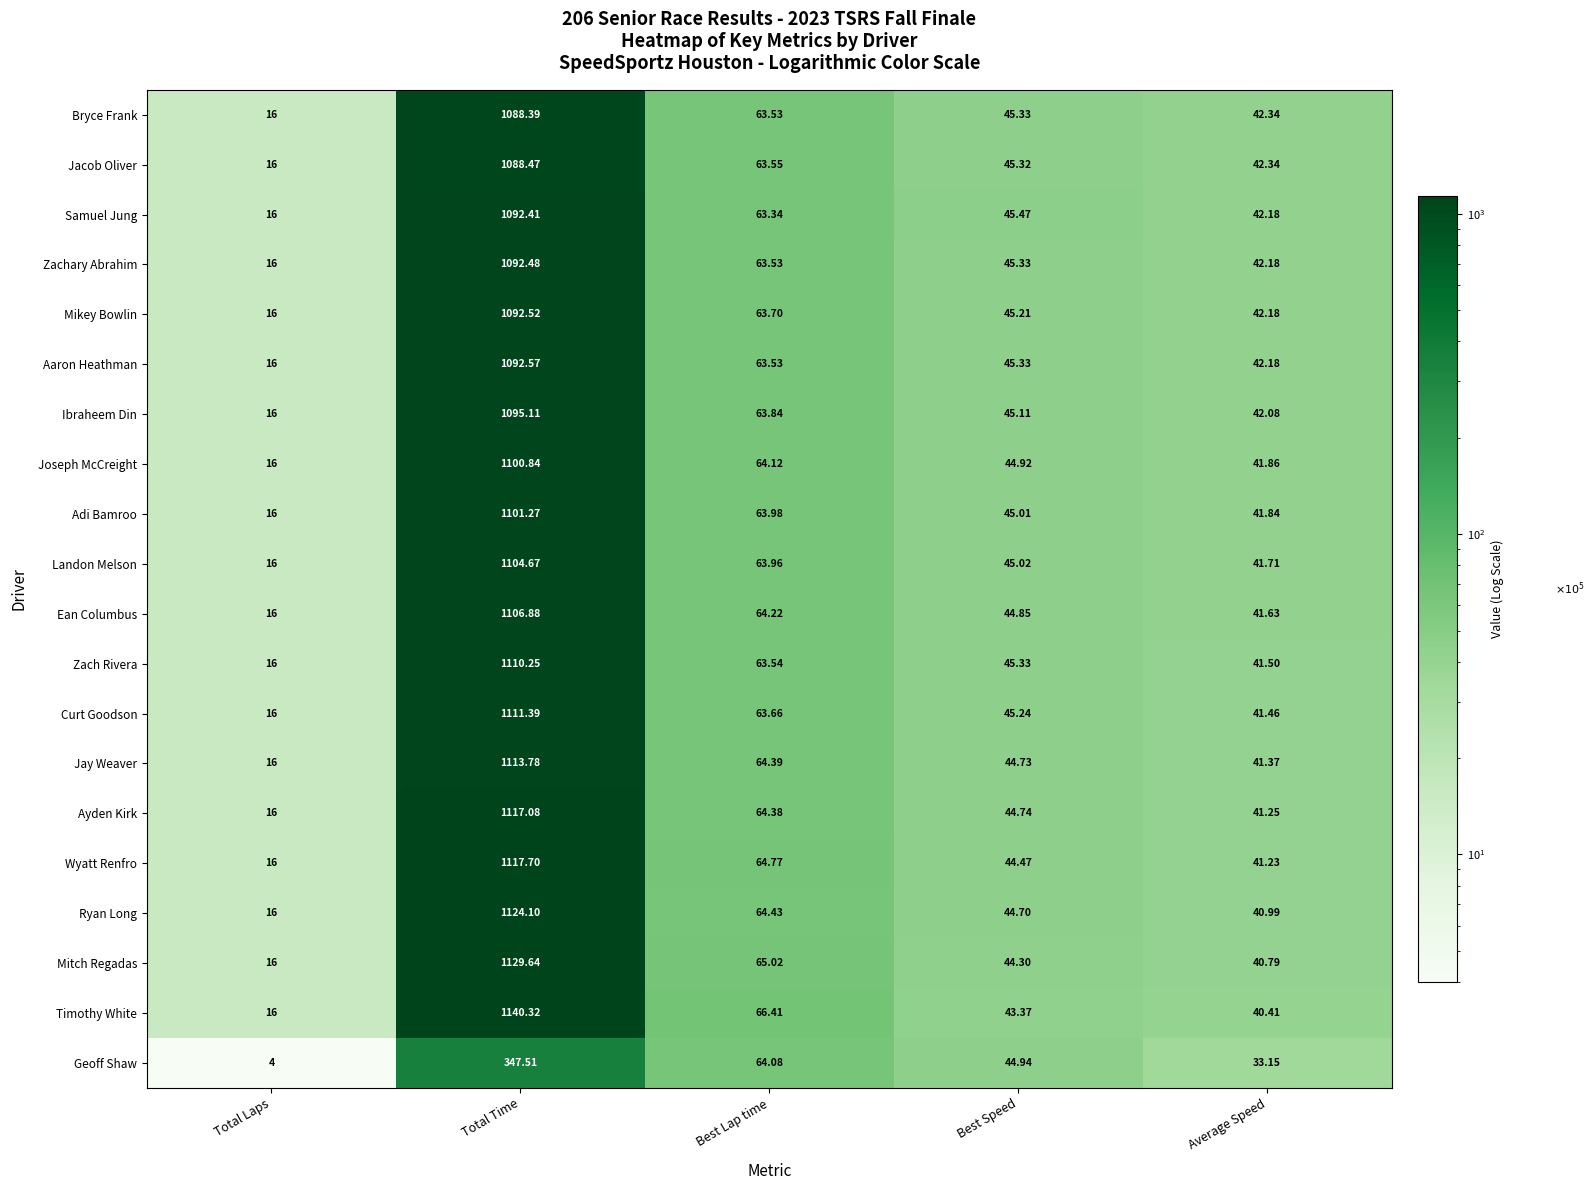

What is the total value across all series at Total Laps?

308.0